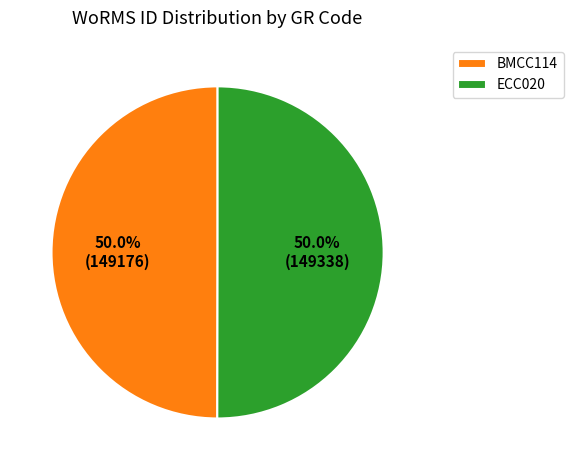

What percentage is the BMCC114 slice, to the nearest percent?

50%